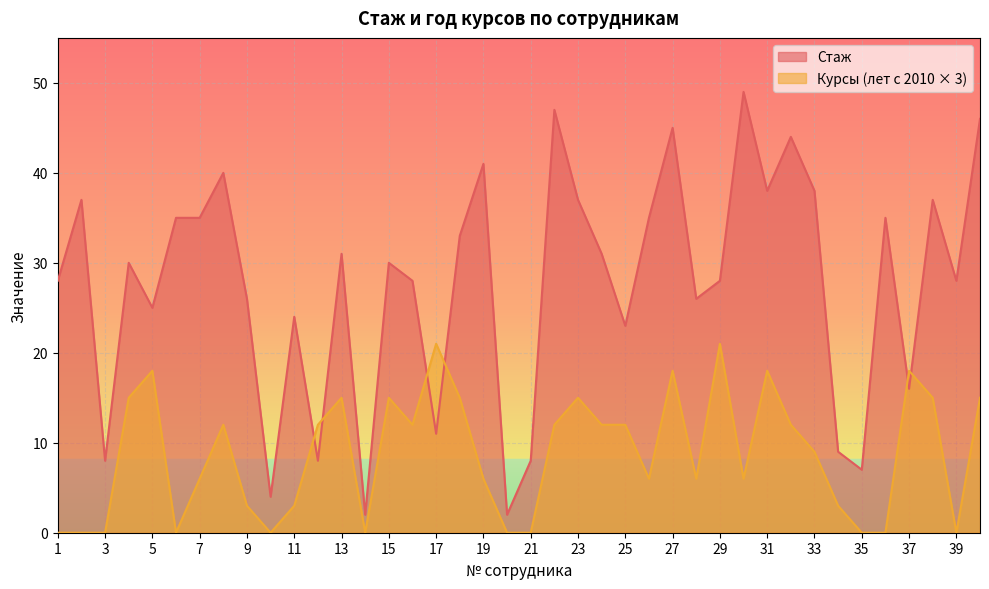

Reading left to right, list all the values displayed in this chart.

1=28	2=37	3=8	4=30	5=25	6=35	7=35	8=40	9=26	10=4	11=24	12=8	13=31	14=2	15=30	16=28	17=11	18=33	19=41	20=2	21=8	22=47	23=37	24=31	25=23	26=35	27=45	28=26	29=28	30=49	31=38	32=44	33=38	34=9	35=7	36=35	37=16	38=37	39=28	40=46